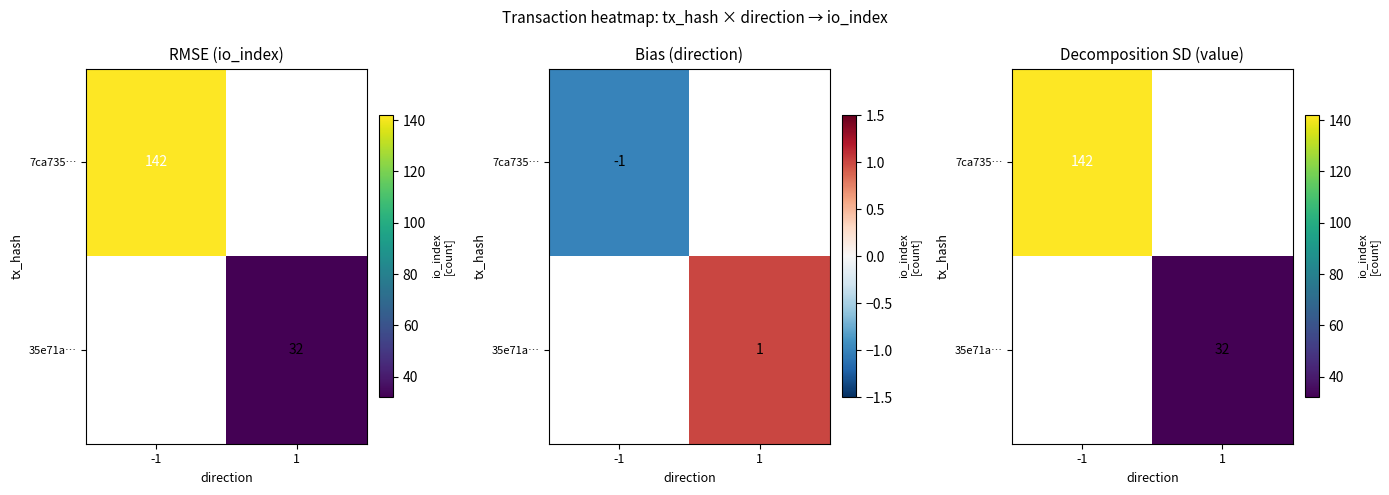

Rank the series by their average value, from highest to lowest.

7ca735…, 35e71a…